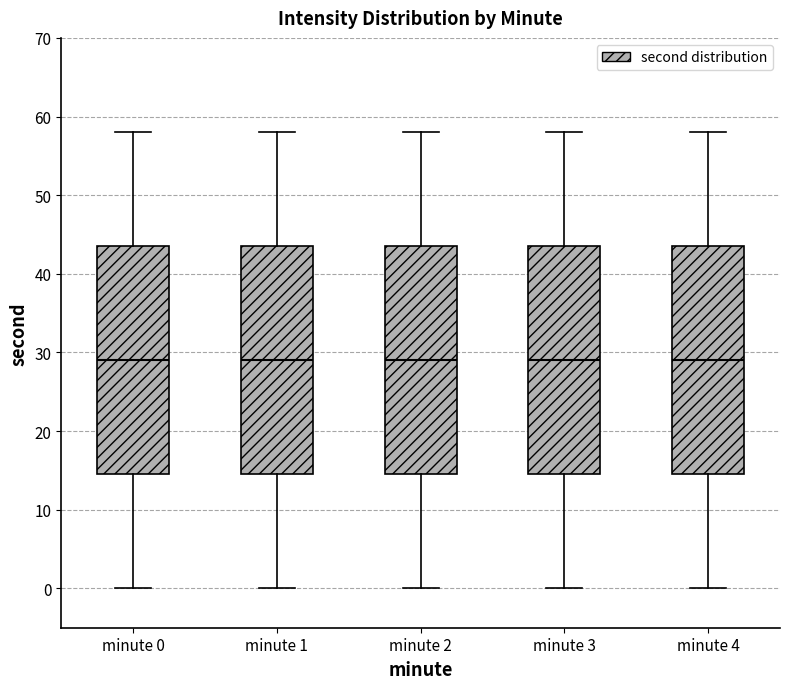

Reading left to right, read every box against the y-axis: the position of its median line, the range the box covers, and the ends of its whiskers. The values are not printed on the chart, so give them approximately, as read against the axis.

minute 0: median 29, box 15 to 44, whiskers 0 to 58
minute 1: median 29, box 15 to 44, whiskers 0 to 58
minute 2: median 29, box 15 to 44, whiskers 0 to 58
minute 3: median 29, box 15 to 44, whiskers 0 to 58
minute 4: median 29, box 15 to 44, whiskers 0 to 58